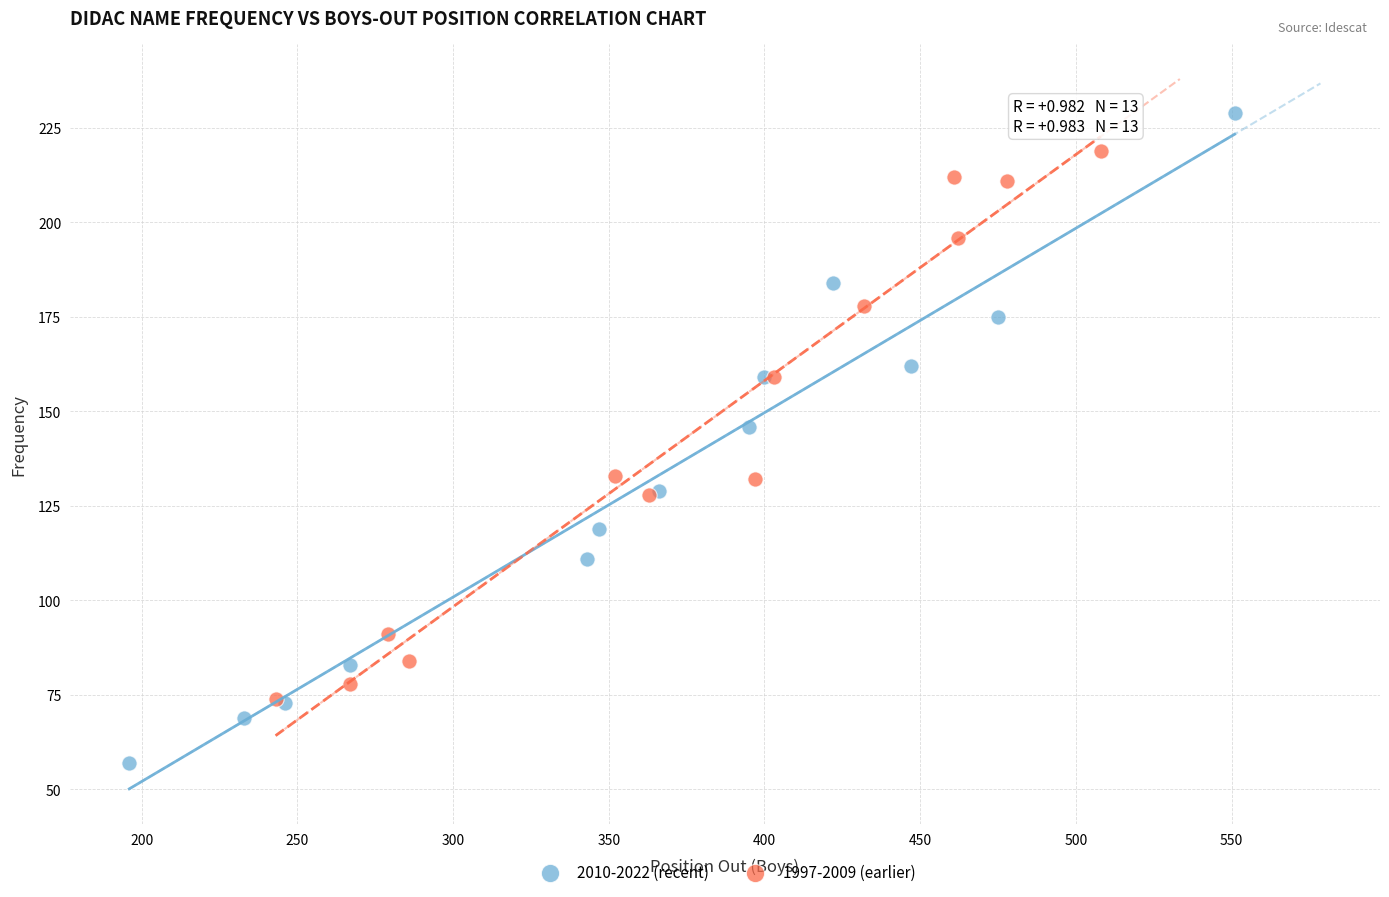

What are all the series names shown in the legend?

2010-2022 (recent), 1997-2009 (earlier)